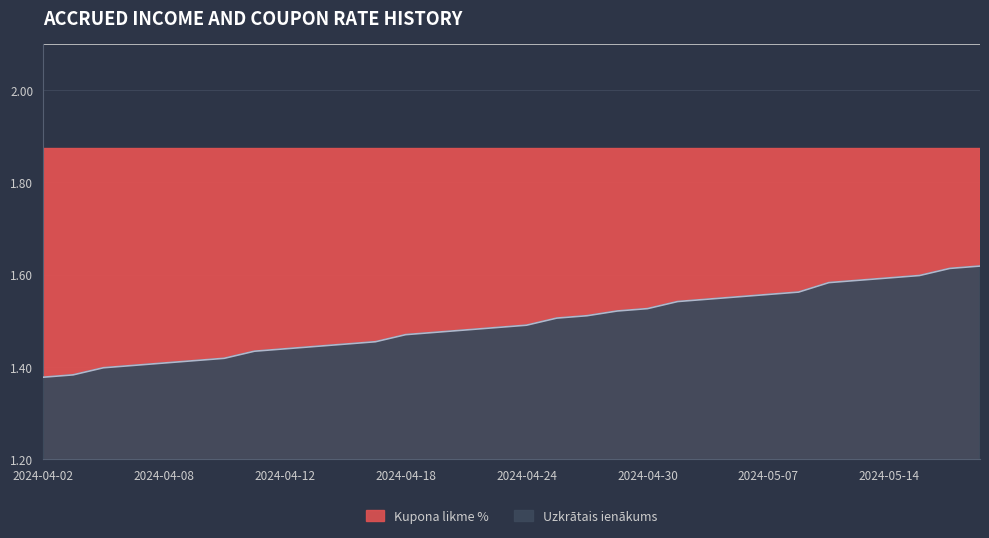

Count the number of categories in the chart.

32